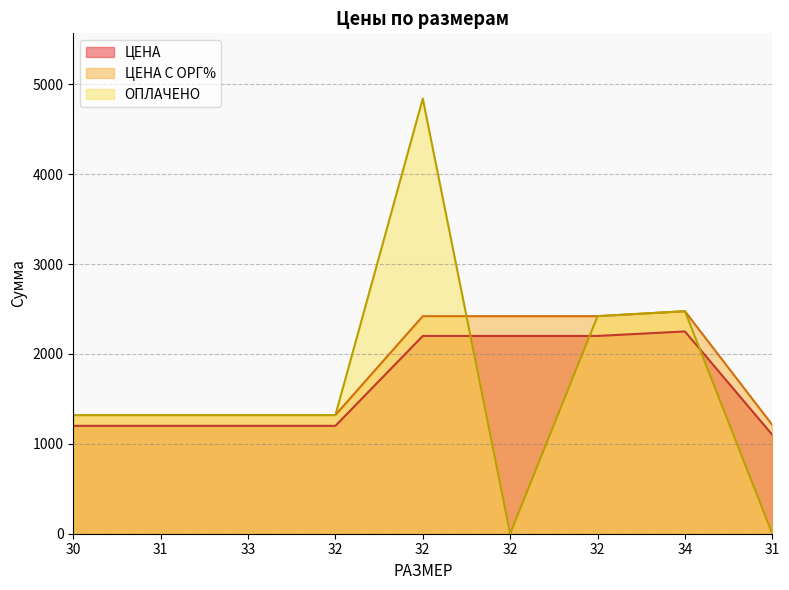

How many lines are shown in the chart?

3